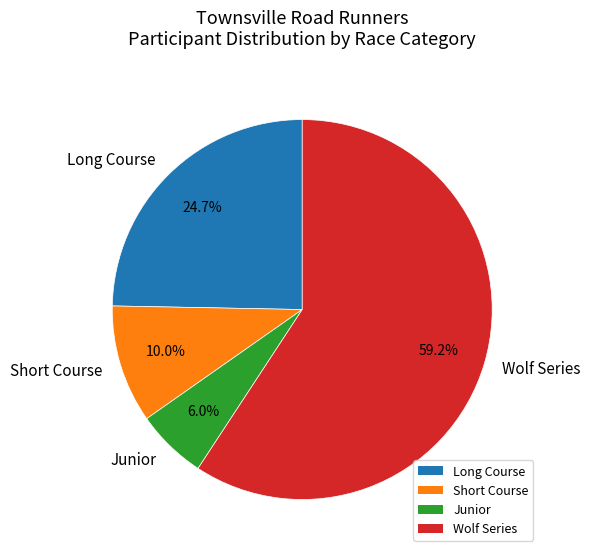

How many slices are in this pie chart?

4